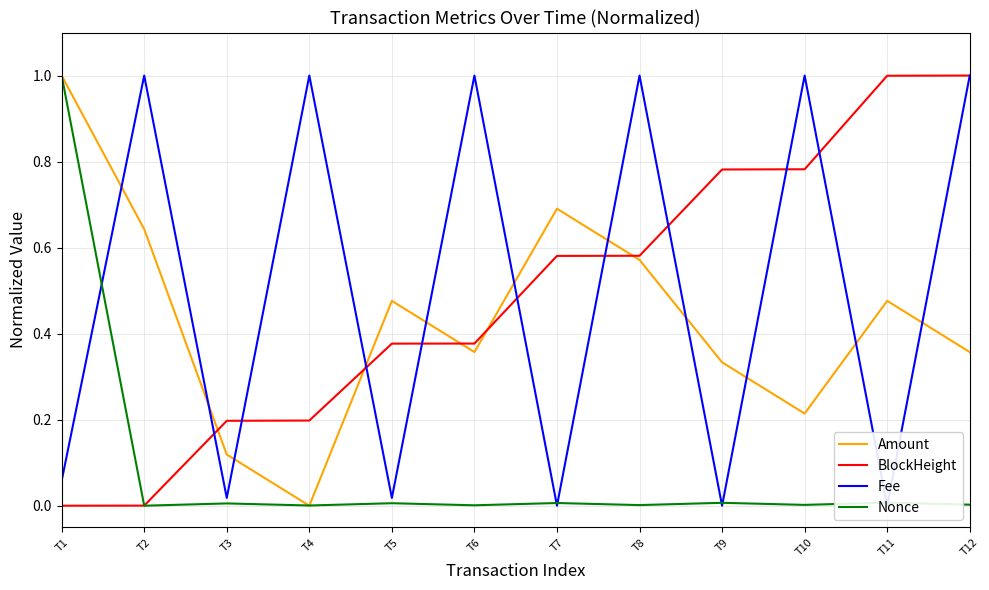

The value of Fee at T9 is 0.5. True or false?

False